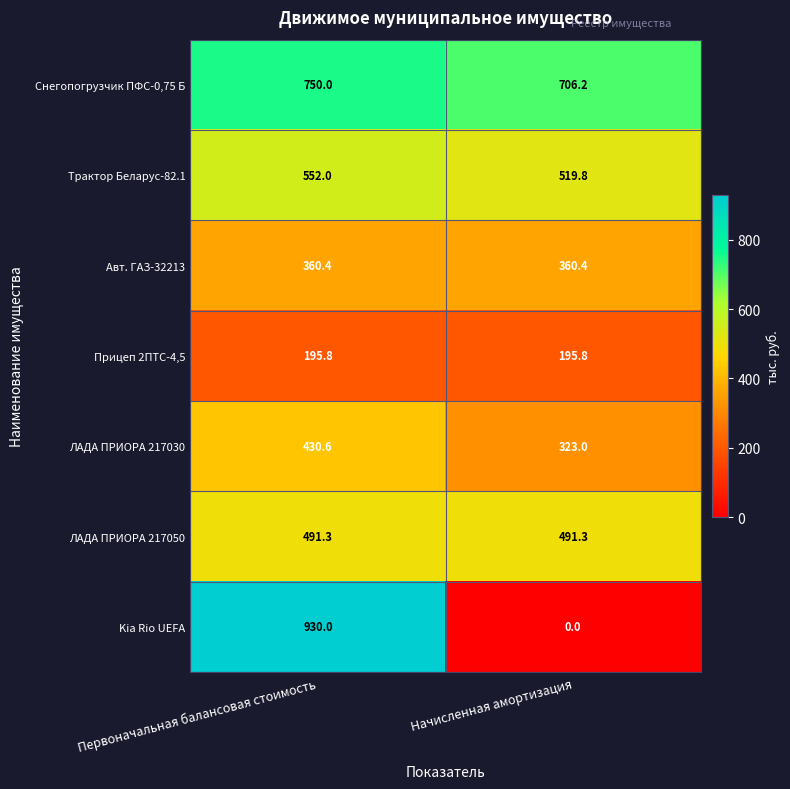

At which category does the chart reach its minimum across all series?

Начисленная амортизация